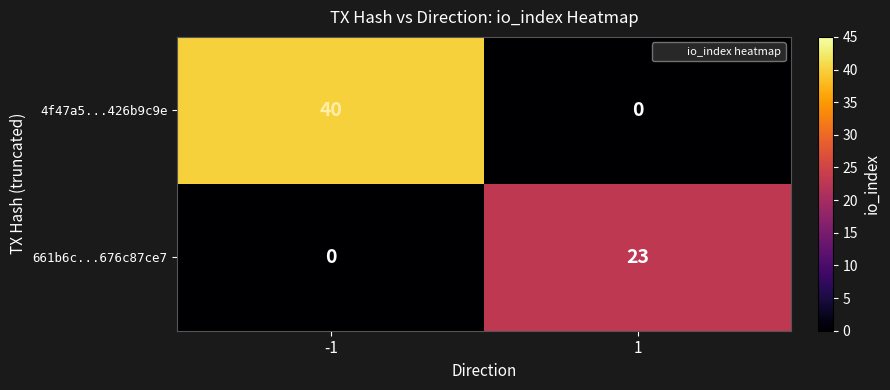

At -1, list the series in order from smallest to largest.

661b6c...676c87ce7, 4f47a5...426b9c9e